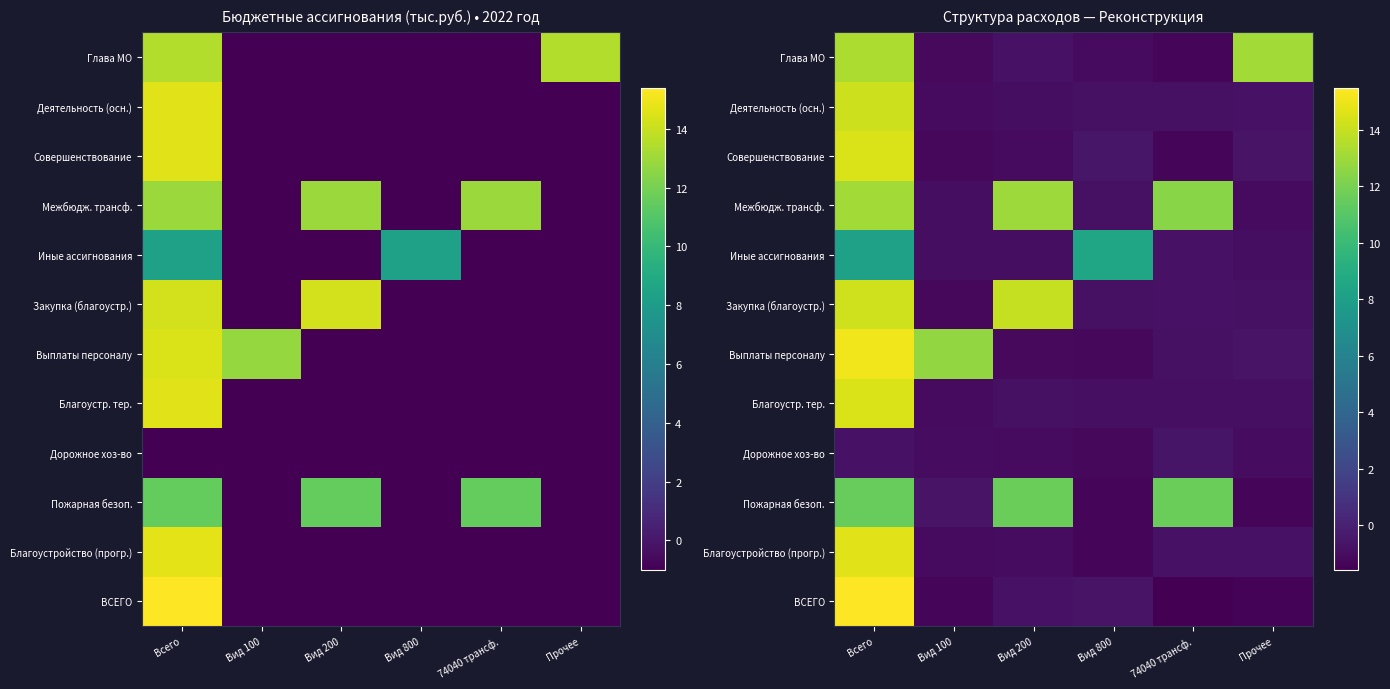

The Дорожное хоз-во series shows -1.2 at Вид 800. True or false?

True